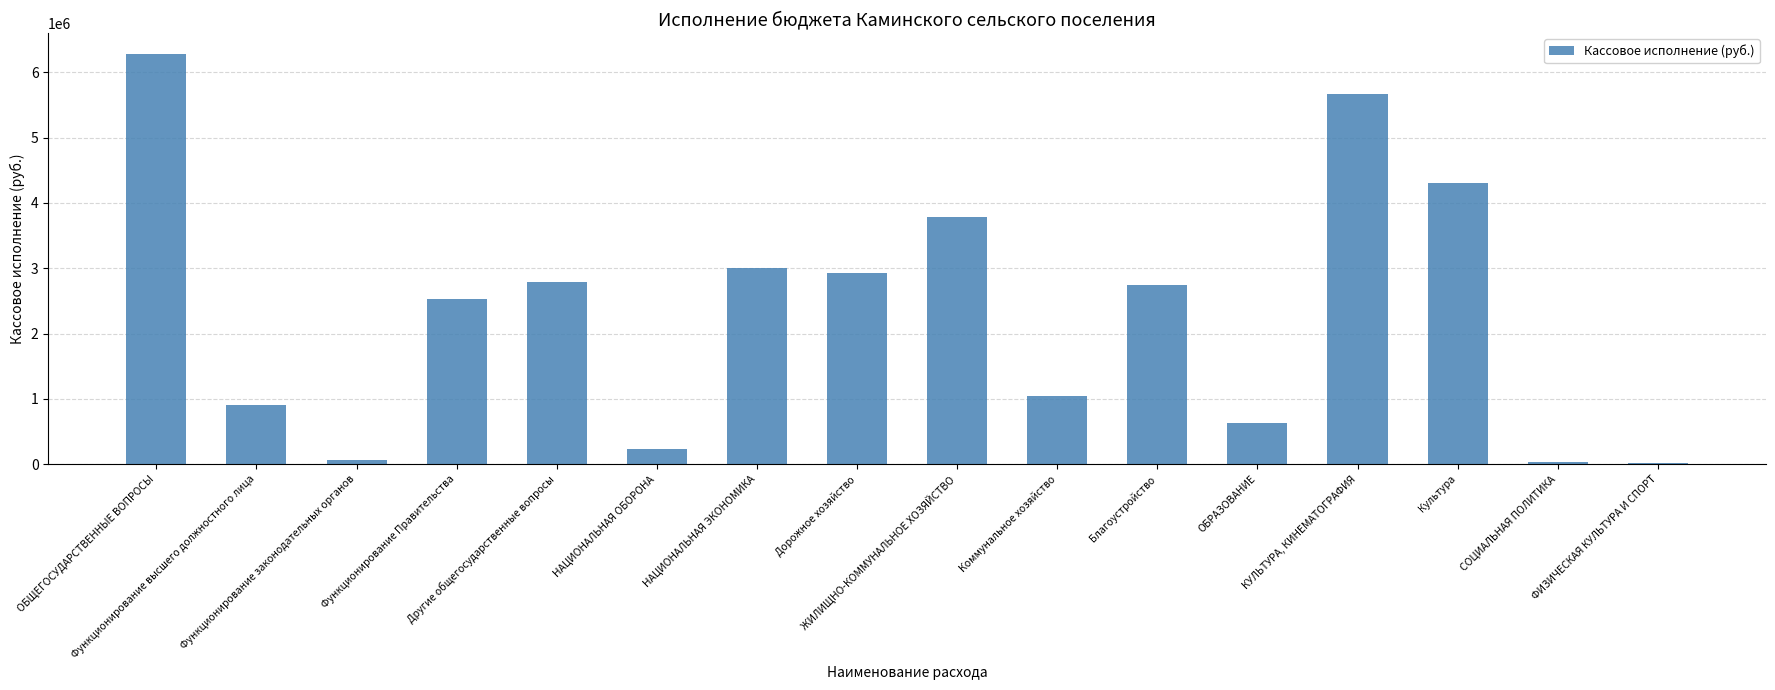

Count the number of values greater than 2741978.

8